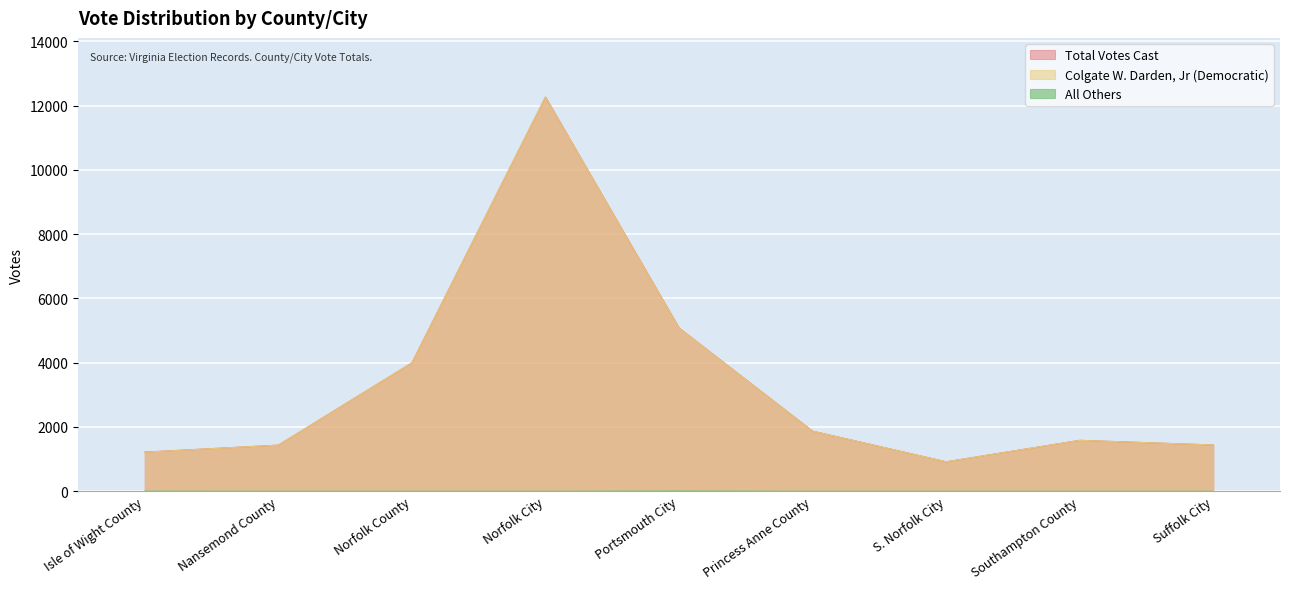

What is the maximum value shown in the chart?

12265